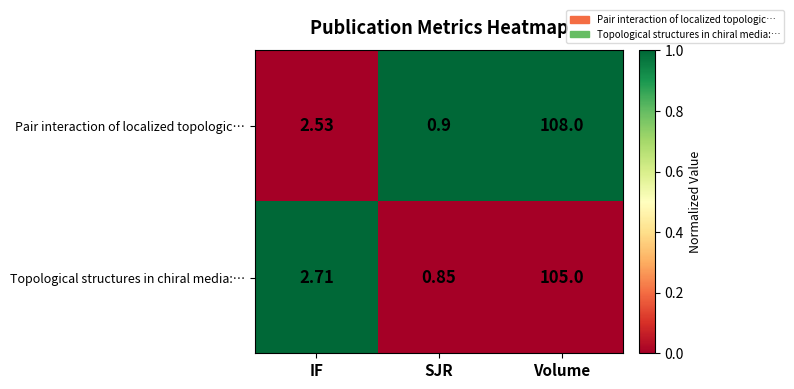

Rank the series at Volume from lowest to highest value.

Topological structures in chiral media:…, Pair interaction of localized topologic…